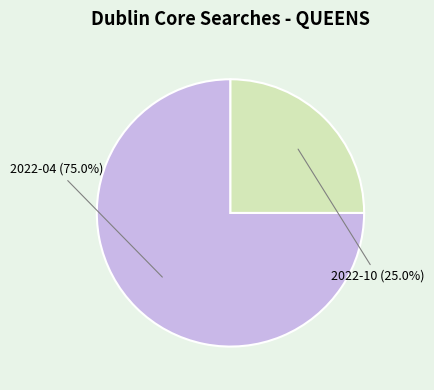

Which slice is the smallest?

2022-10